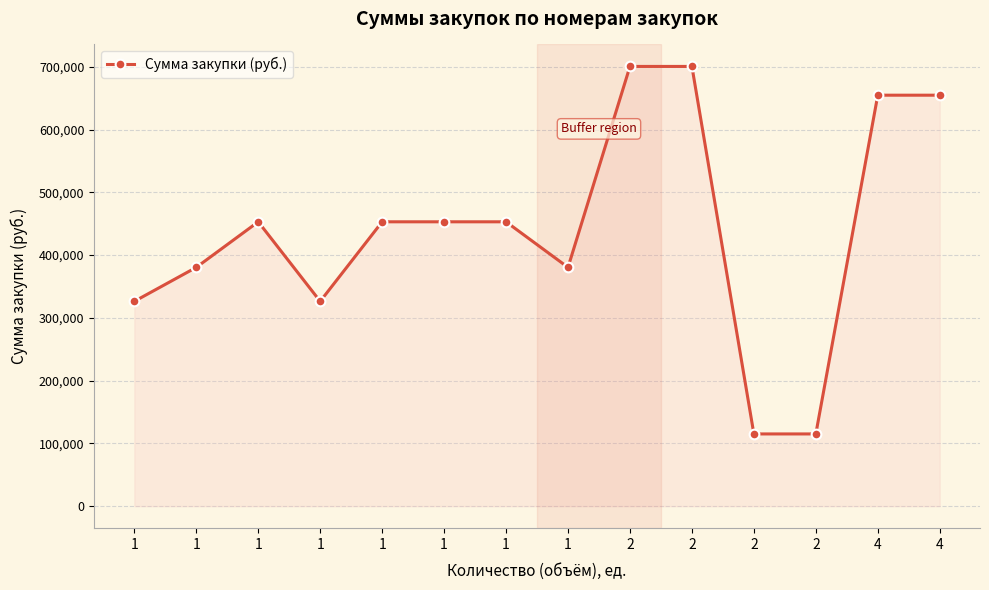

What is the value of the 7th point from the left?

326280.0